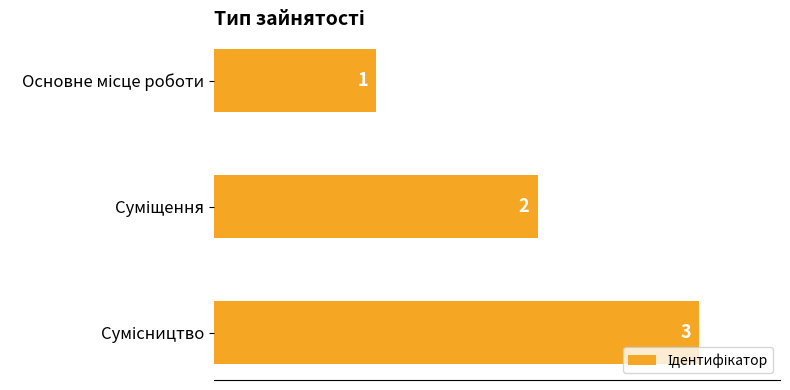

Count the values in the range 1 to 3.

3